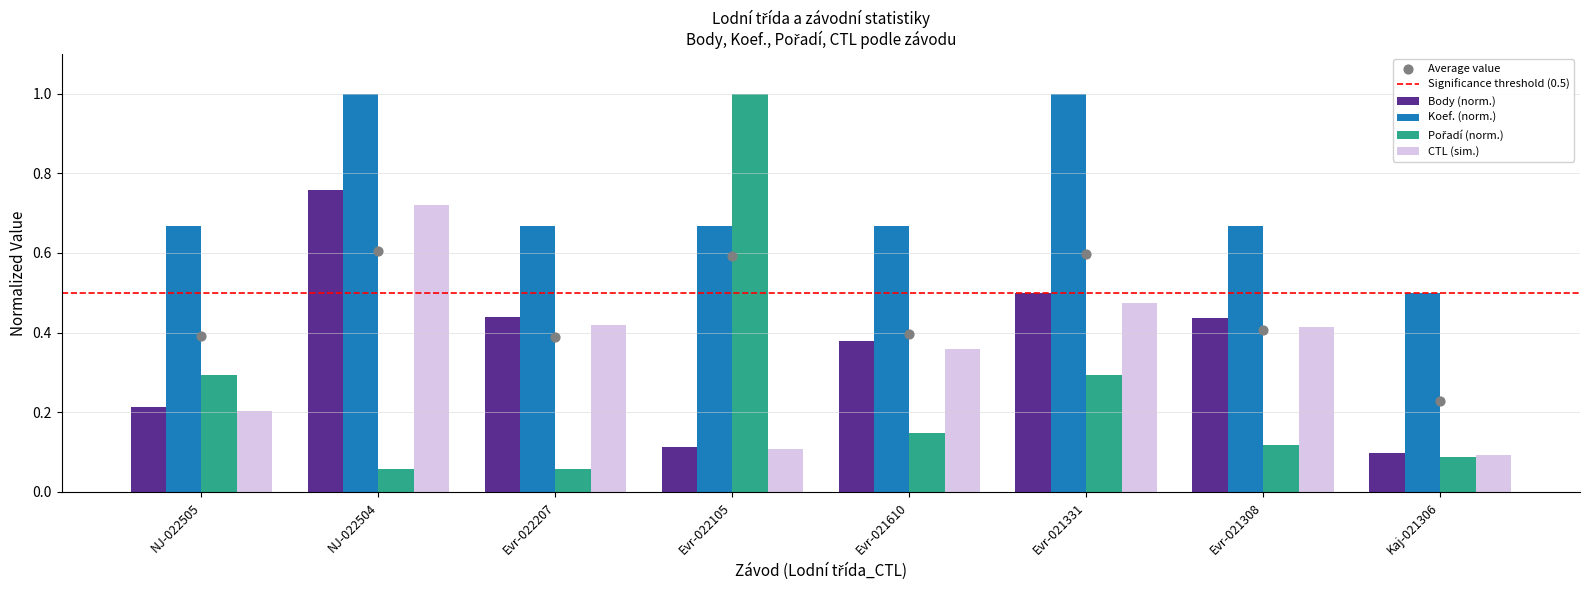

What is the sum of all CTL (sim.) values?

2.8